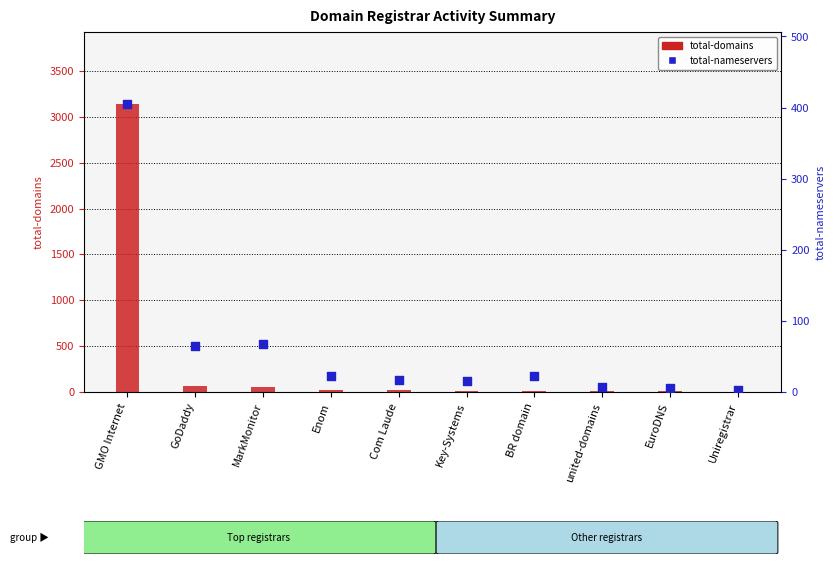

What is the total value across all series at Key-Systems?

31